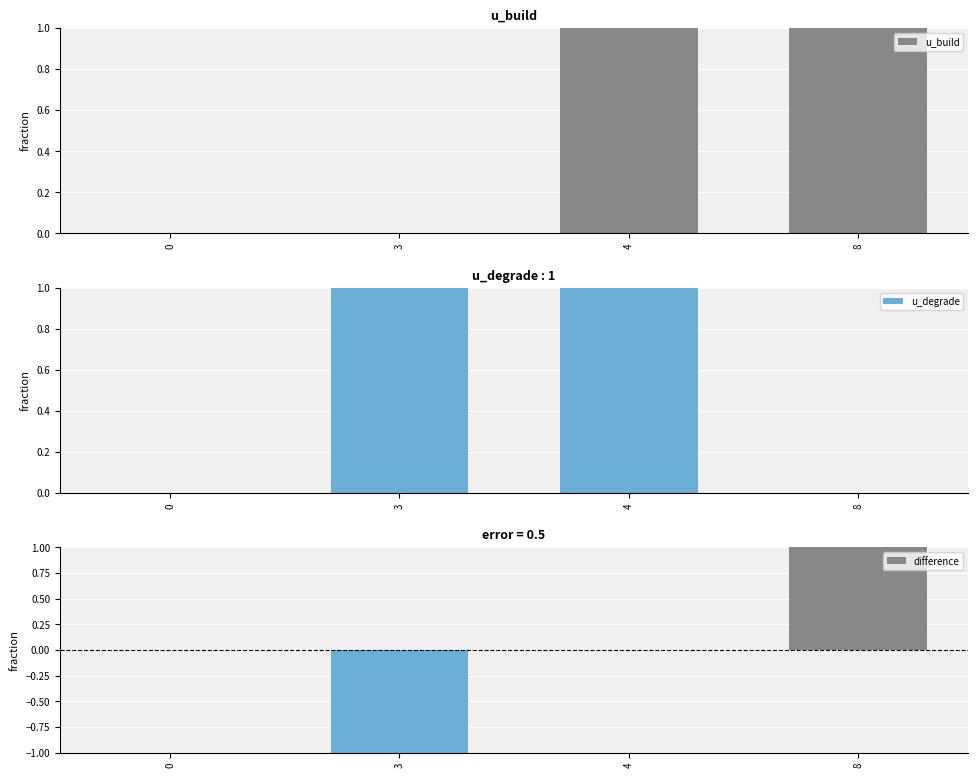

Reading left to right, what are all the values shown in this chart?

u_build: 0	0	1	1
u_degrade: 0	1	1	0
difference: 0	-1	0	1